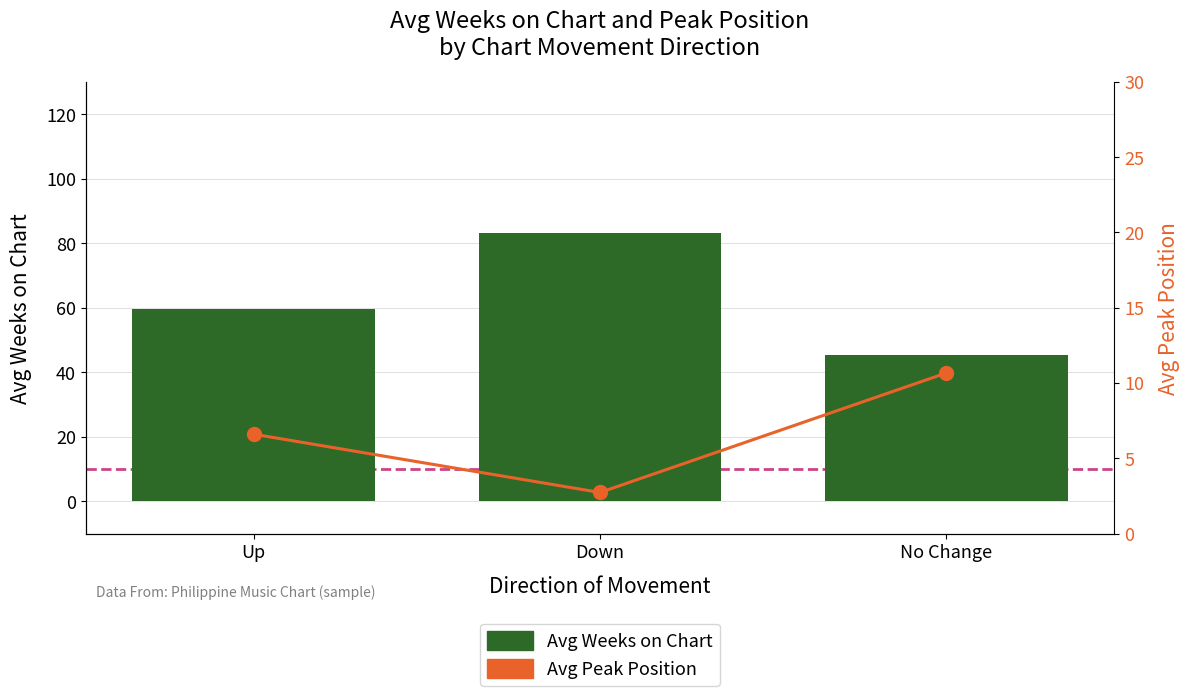

How many distinct data groups are displayed?

2